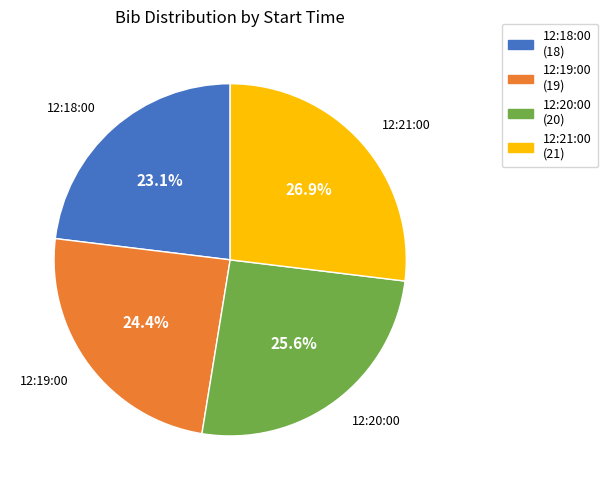

To the nearest percent, what is the difference between the 12:19:00 and 12:18:00 slice percentages?

1%